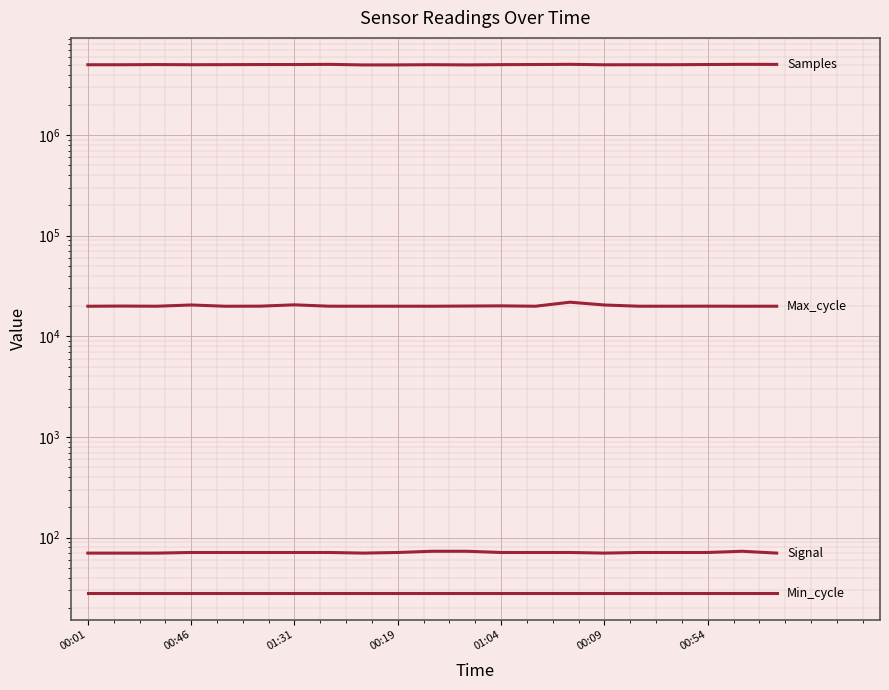

Is it true that Max_cycle equals 35334 at 00:19?

False